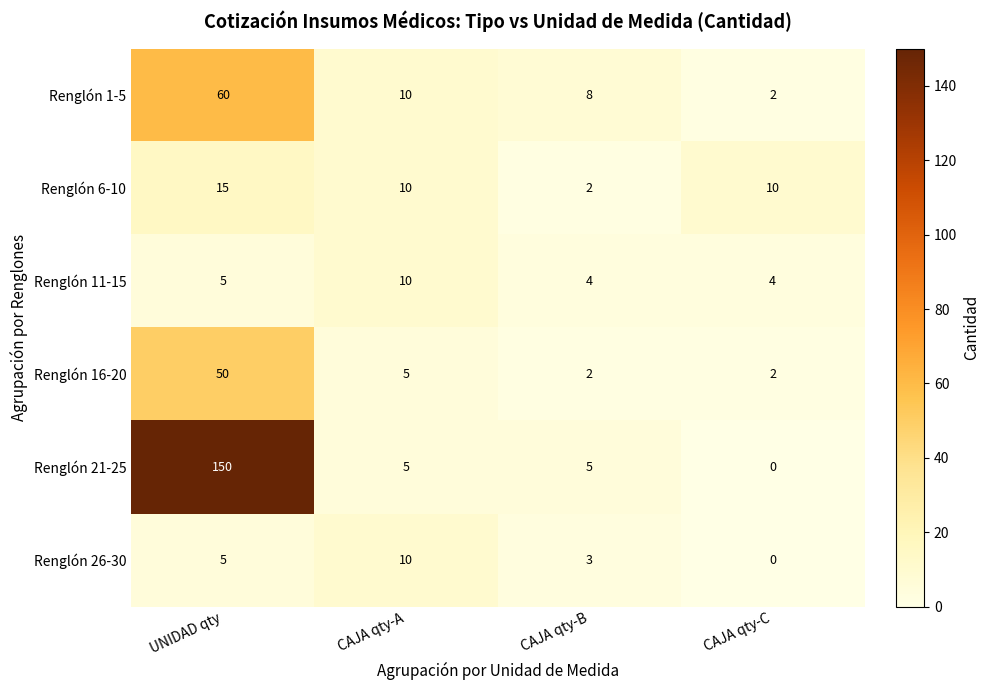

List the labels in order of Renglón 1-5 value, largest first.

UNIDAD qty, CAJA qty-A, CAJA qty-B, CAJA qty-C